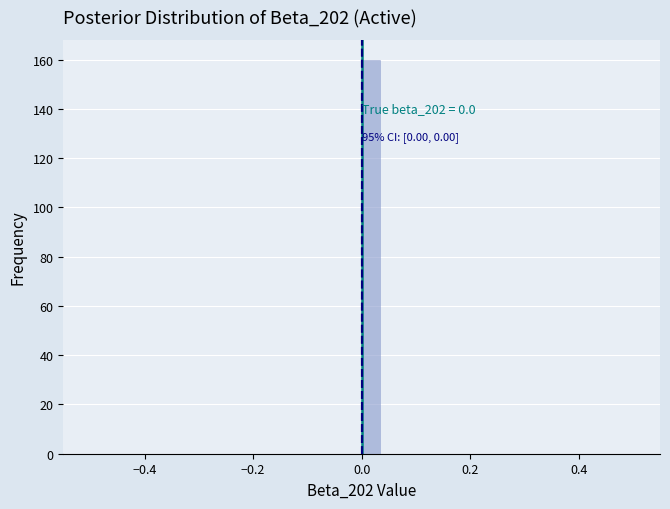

Read against the x-axis, roughly where is the centre of the tallest bar?

0.02